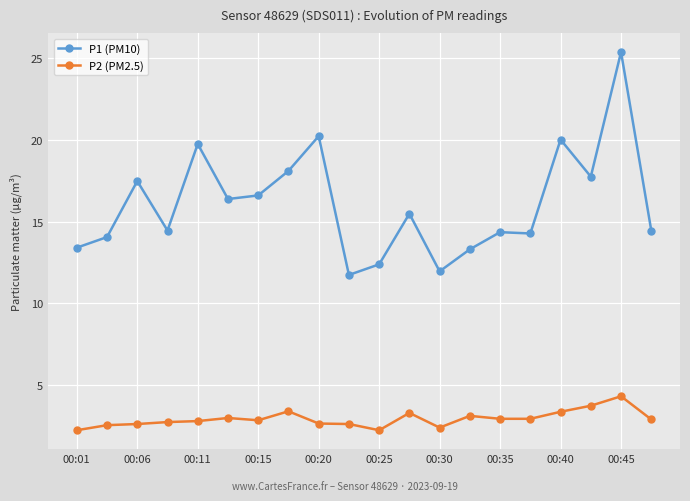

What is the value of the P2 (PM2.5) point at the 1st from the left?

2.2